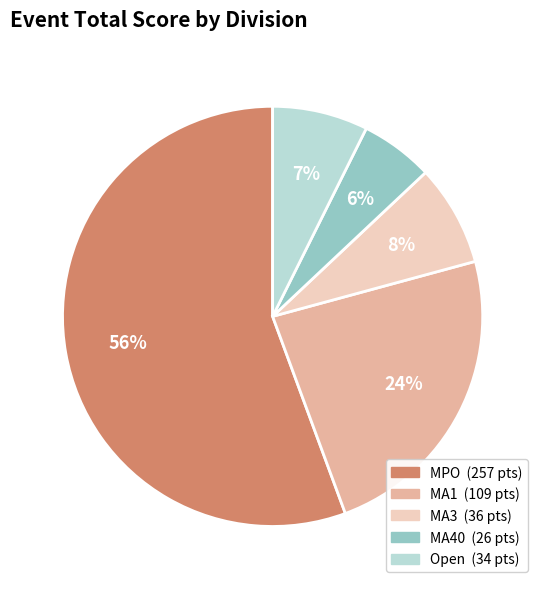

To the nearest percent, what is the average slice percentage?

20%